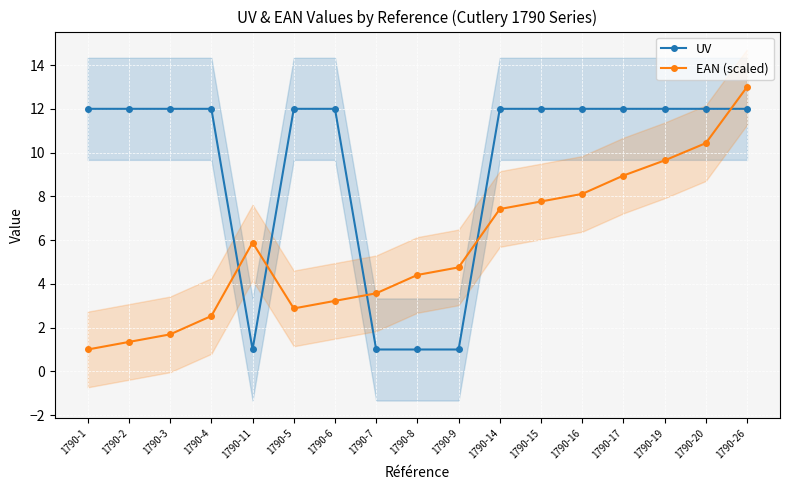

How many categories are shown in the chart?

17